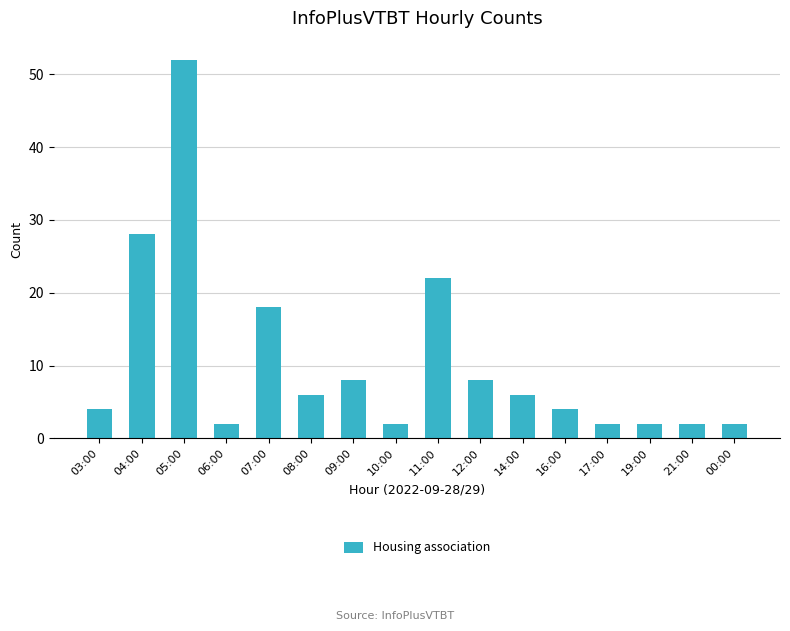

Reading left to right, what are all the values shown in this chart?

03:00=4	04:00=28	05:00=52	06:00=2	07:00=18	08:00=6	09:00=8	10:00=2	11:00=22	12:00=8	14:00=6	16:00=4	17:00=2	19:00=2	21:00=2	00:00=2